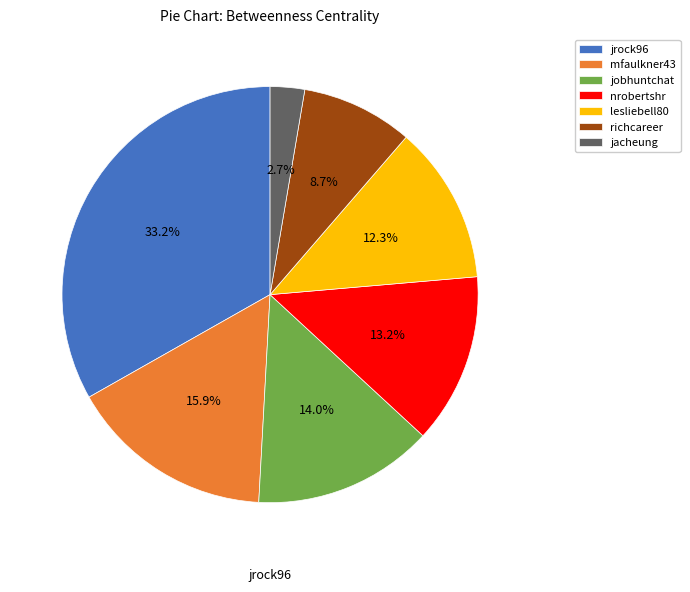

To the nearest percent, what is the average slice percentage?

14%